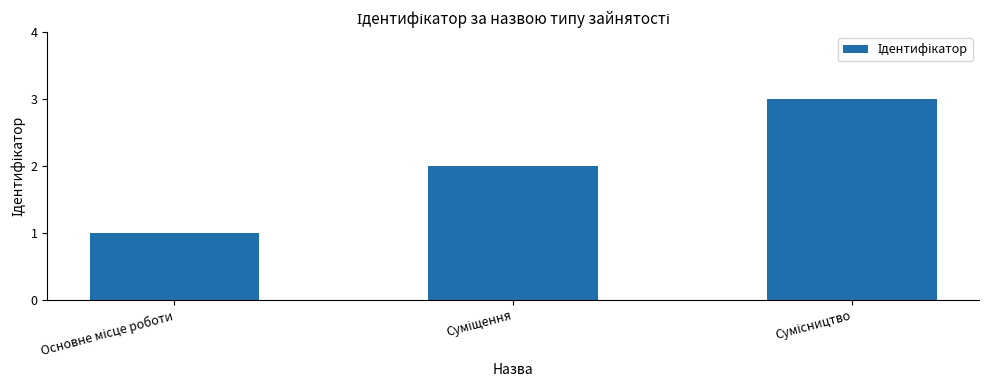

How many data points does each series have?

3